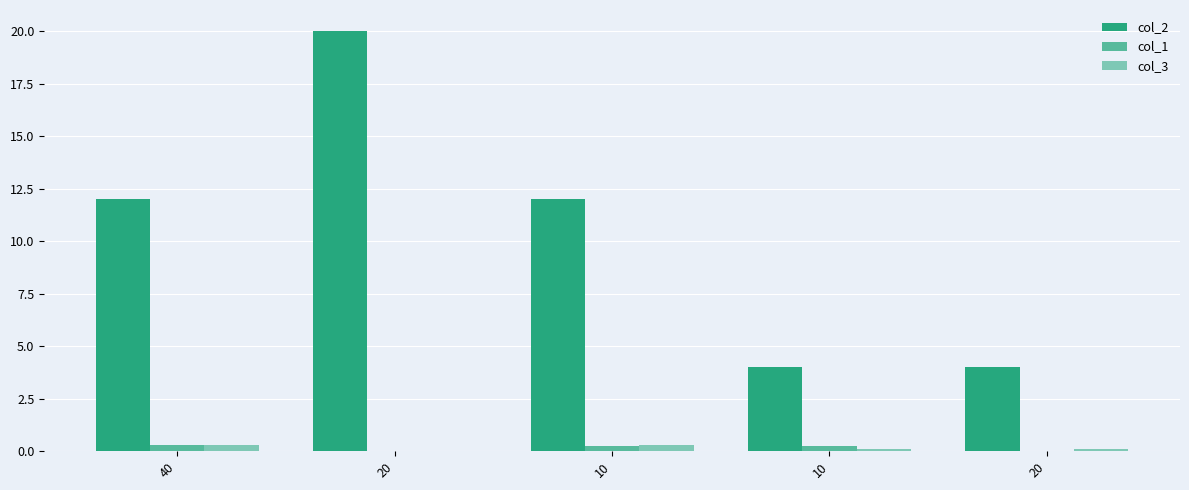

Does the chart contain stacked bars?

No